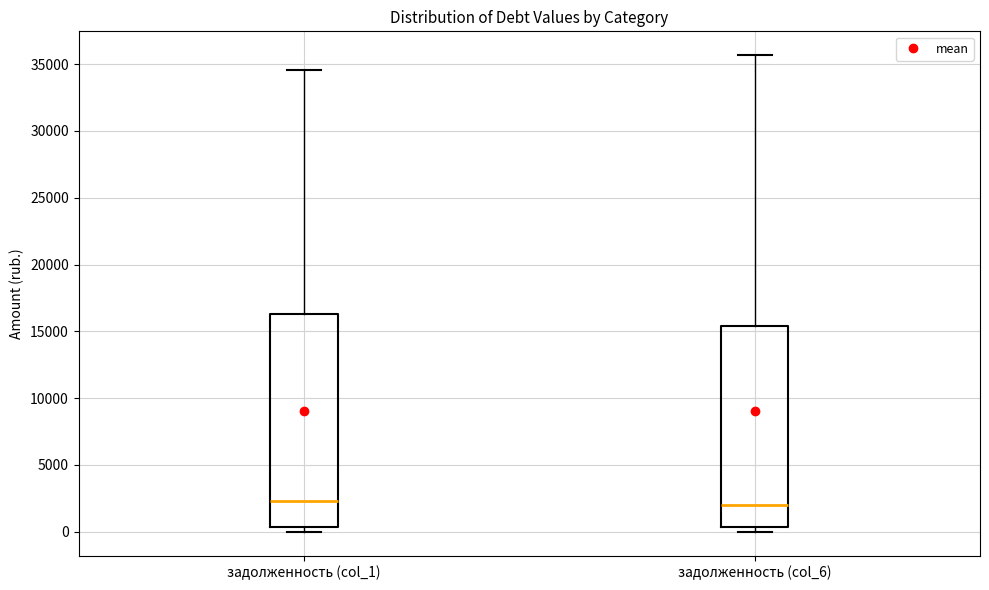

Which box is the tallest, from its lower edge to its upper edge?

задолженность (col_1)